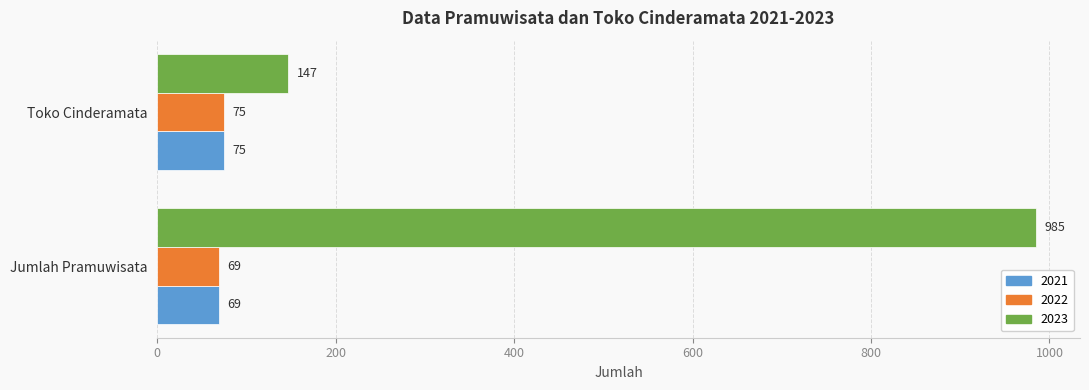

The 2023 series shows 985 at Jumlah Pramuwisata. True or false?

True